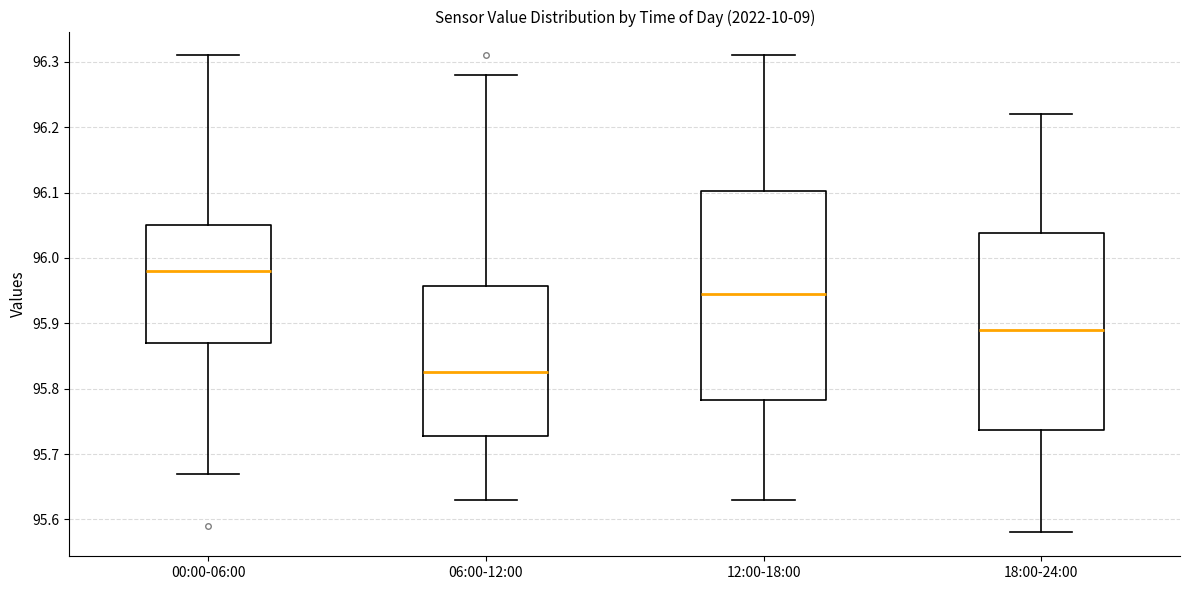

Where is the upper edge of the box for 12:00-18:00 on the y-axis? The values are not printed on the chart, so give them approximately, as read against the axis.

96.10